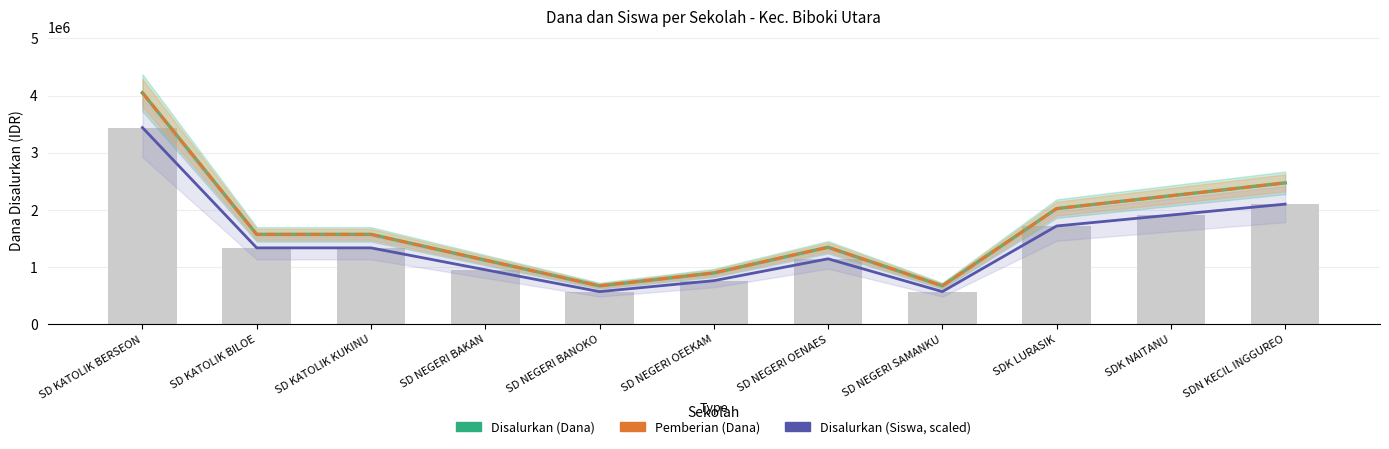

What position from the right is SD NEGERI OENAES?

5